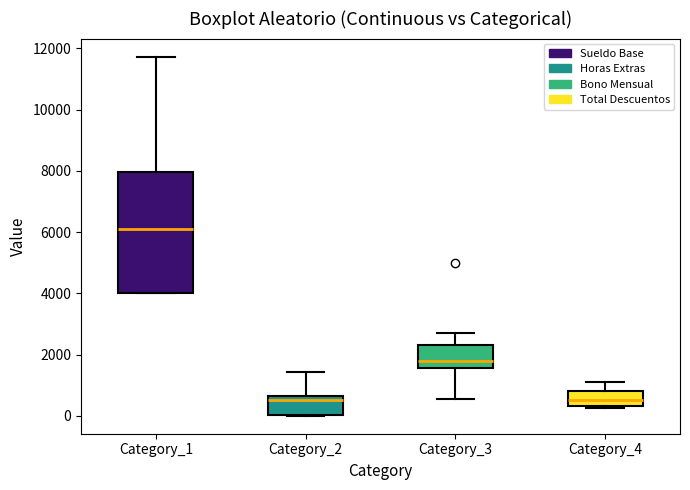

Comparing the boxes themselves (not the whiskers), which one is the tallest?

Category_1